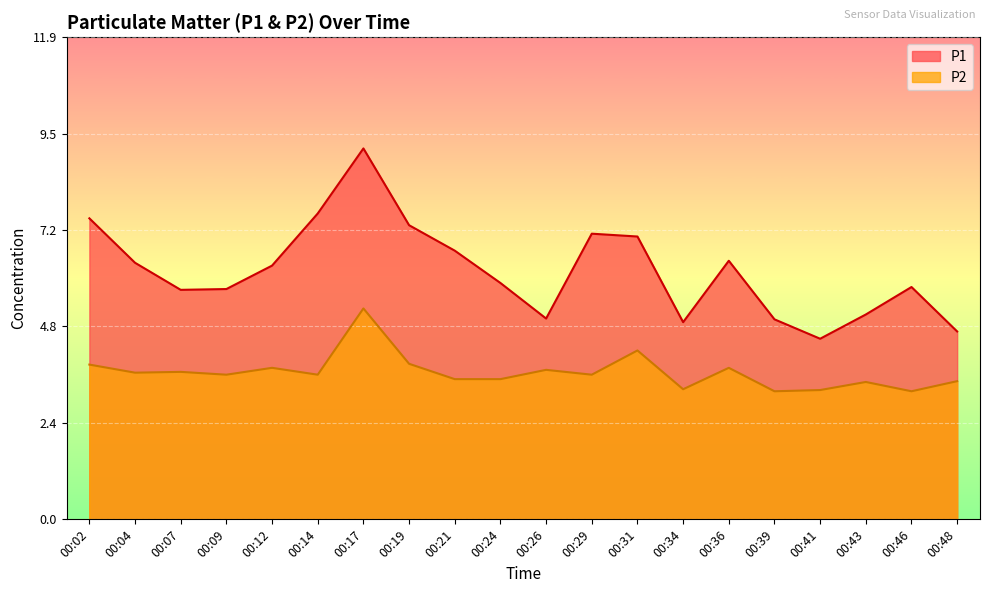

What is the value of the P2 point at the 9th from the left?

3.5